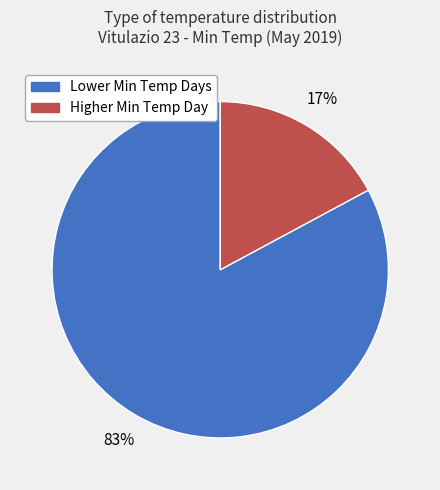

To the nearest percent, what is the difference between the largest and smallest slice percentages?

66%